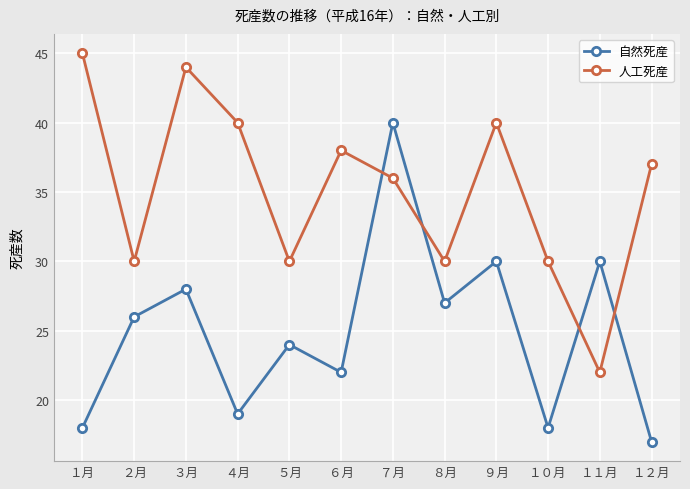

True or false: 自然死産 has a value of 26 at ２月.

True